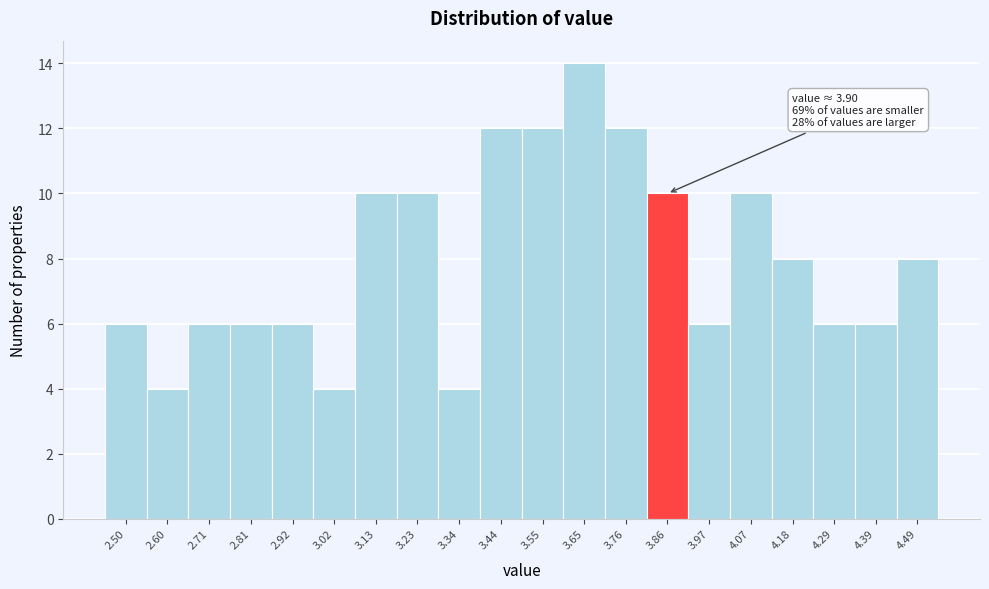

Reading left to right, list all the values displayed in this chart.

2.50=6	2.60=4	2.71=6	2.81=6	2.92=6	3.02=4	3.13=10	3.23=10	3.34=4	3.44=12	3.55=12	3.65=14	3.76=12	3.86=10	3.97=6	4.07=10	4.18=8	4.29=6	4.39=6	4.49=8